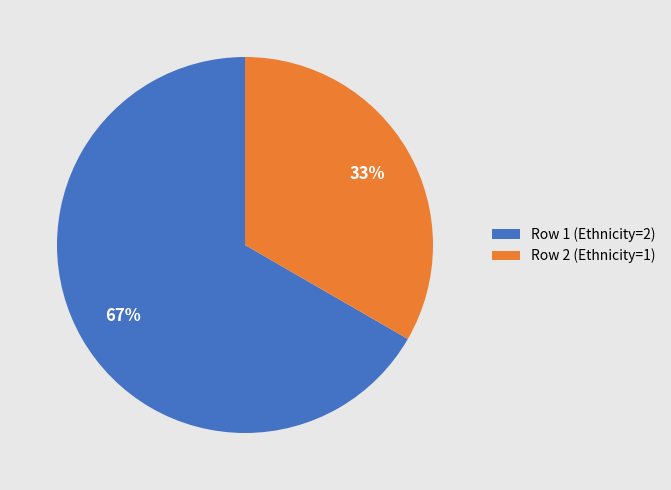

Is it true that Row 2 (Ethnicity=1) is 33% of the pie?

True